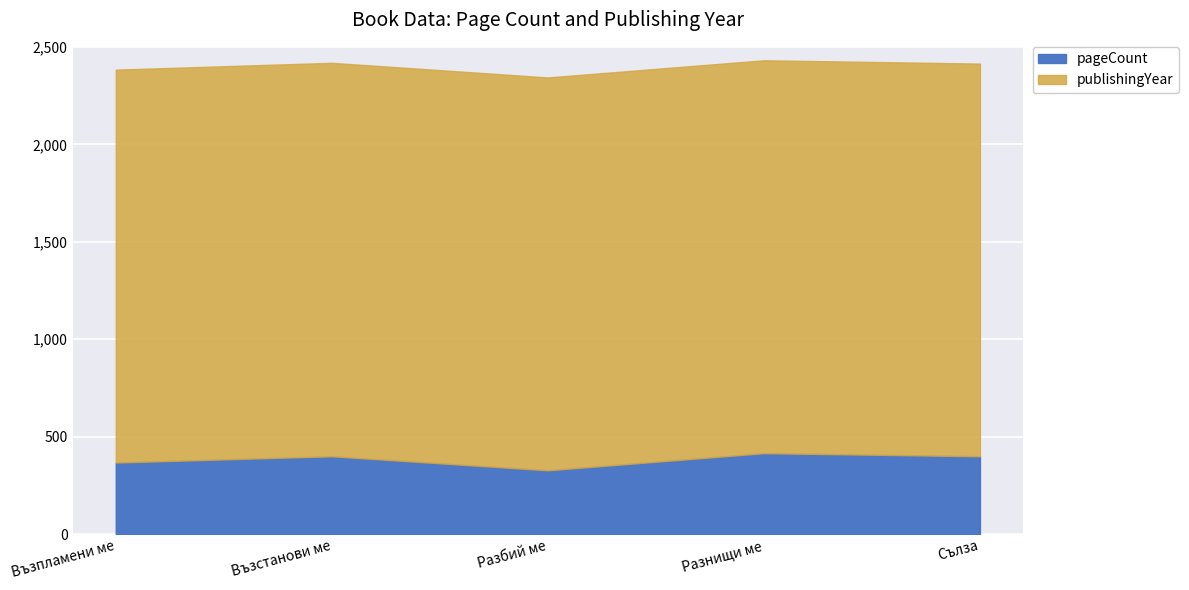

What is the maximum value for pageCount?

416